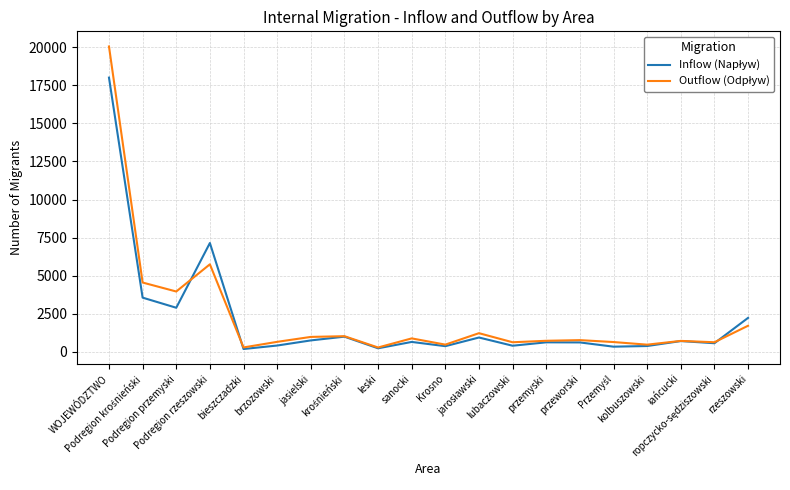

The value of Outflow (Odpływ) at Podregion krośnieński is 4546. True or false?

True